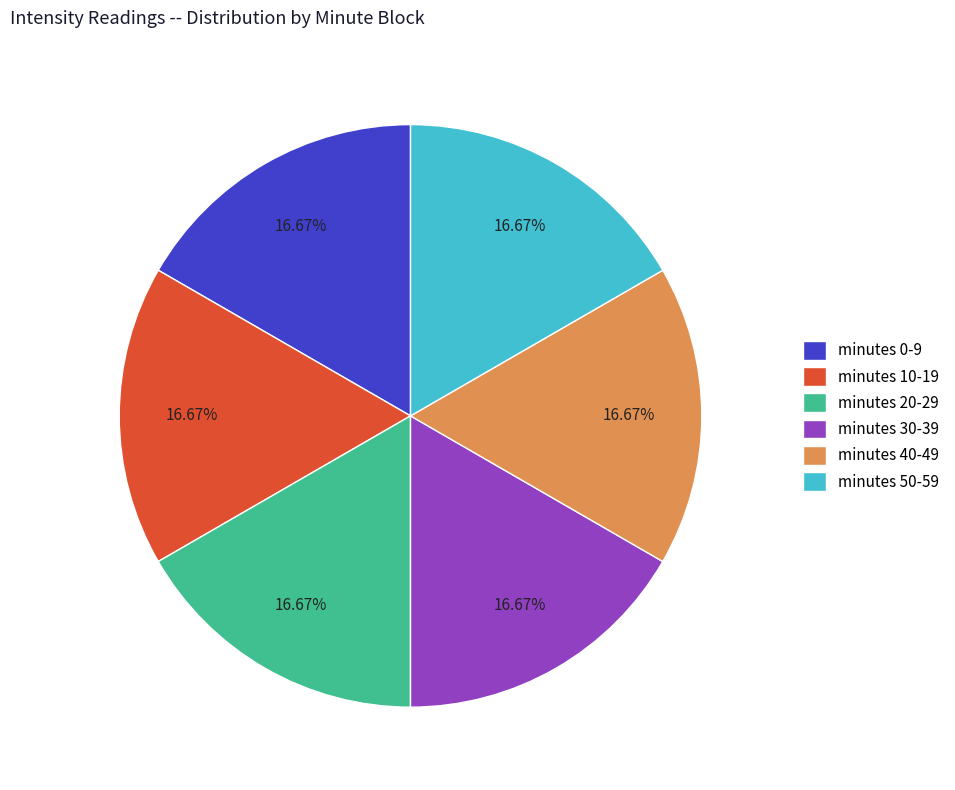

Do minutes 20-29 and minutes 10-19 together represent more than half of the pie?

No